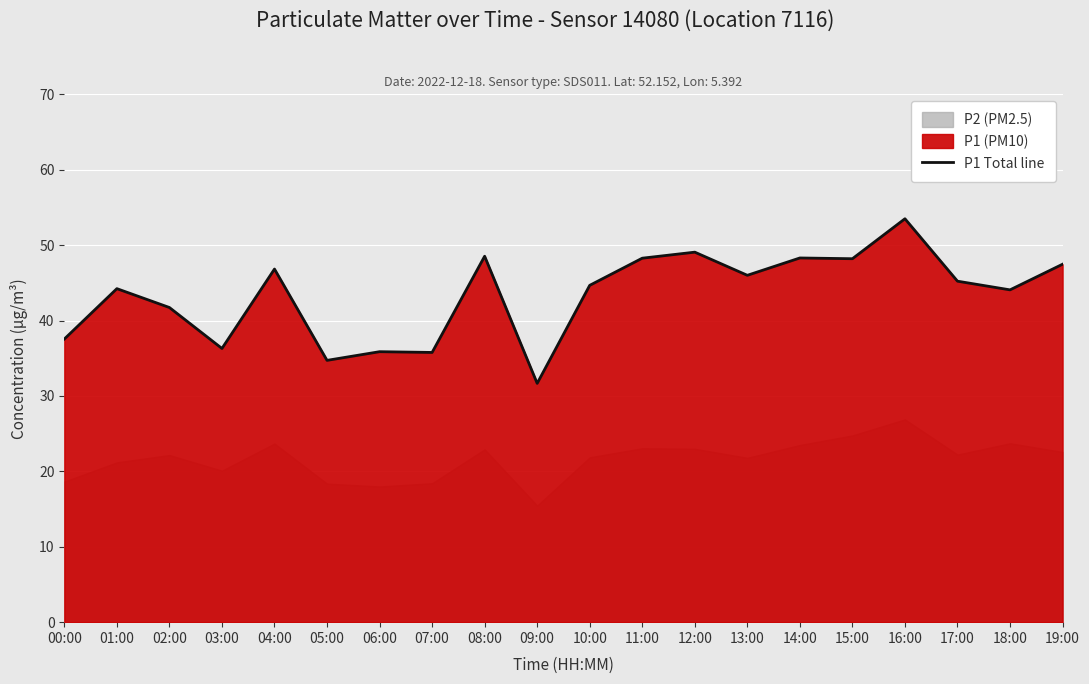

List the labels in order of value, largest first.

16:00, 12:00, 08:00, 14:00, 11:00, 15:00, 19:00, 04:00, 13:00, 17:00, 10:00, 01:00, 18:00, 02:00, 00:00, 03:00, 06:00, 07:00, 05:00, 09:00